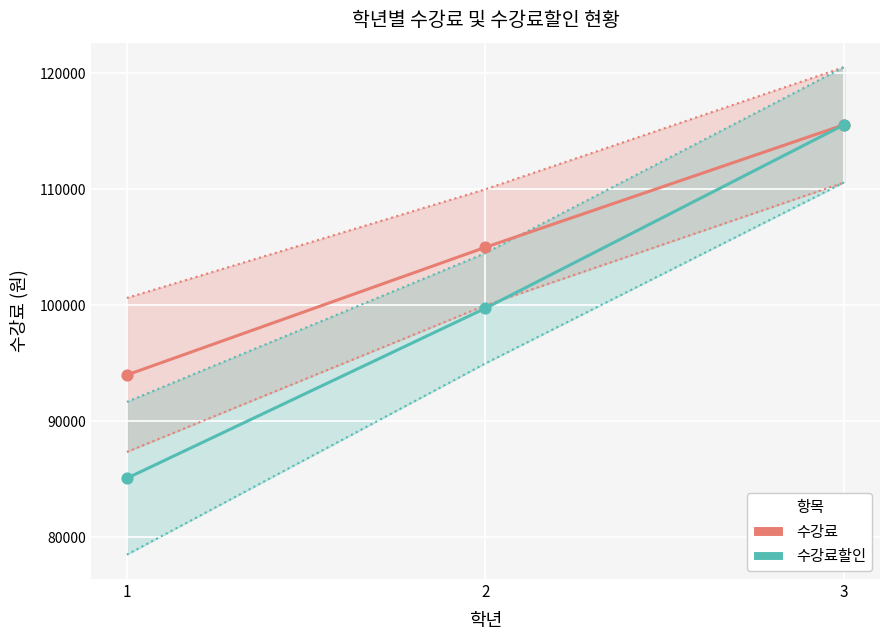

At how many categories does at least one series exceed 91267?

3